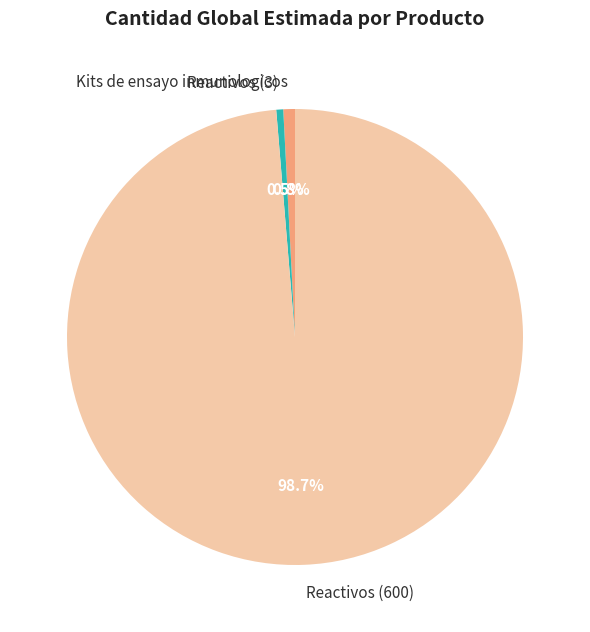

Which slice represents more than half of the pie?

Reactivos (600)